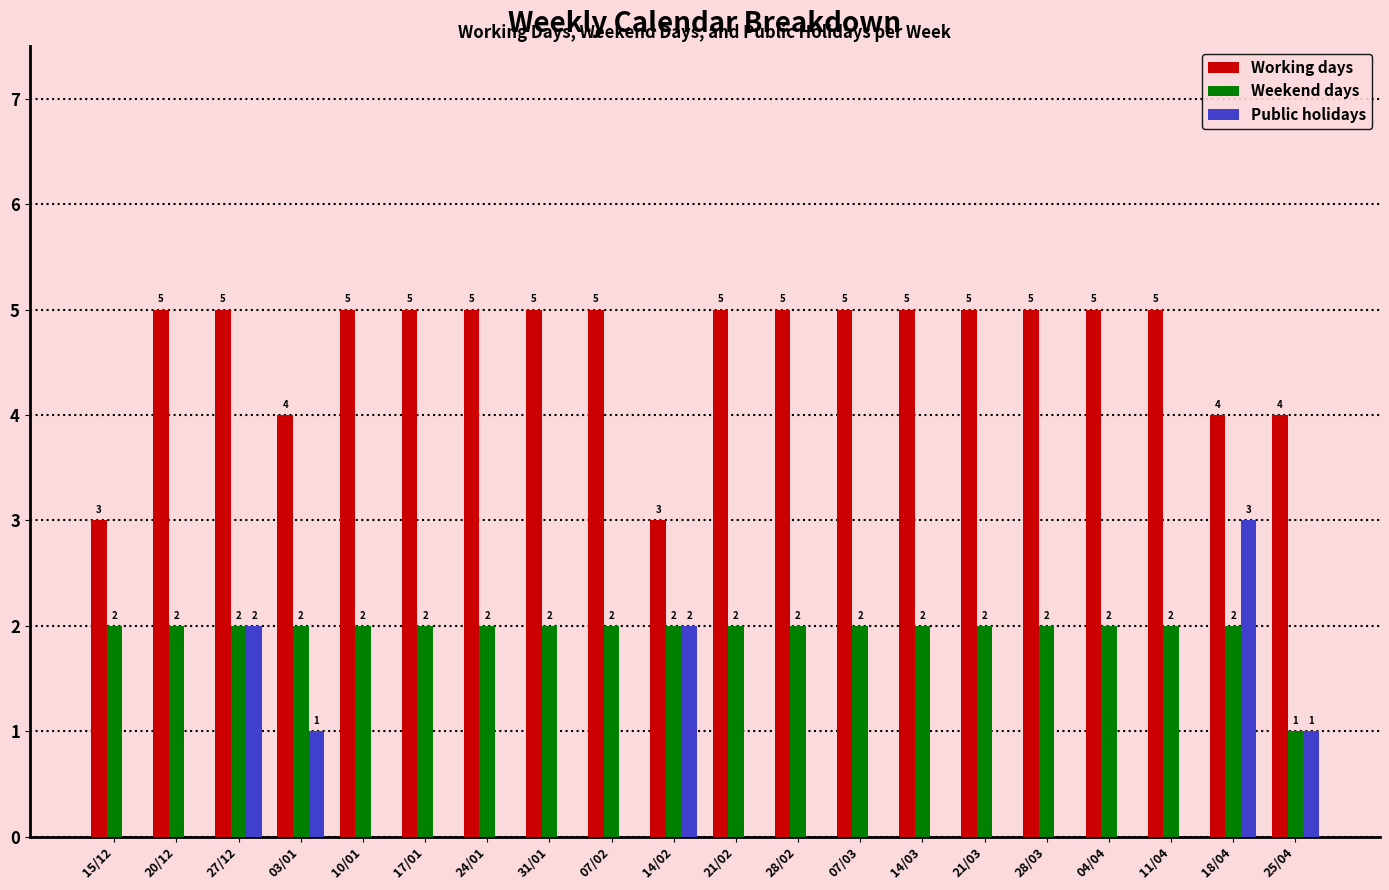

What is the sum of all Public holidays values?

9